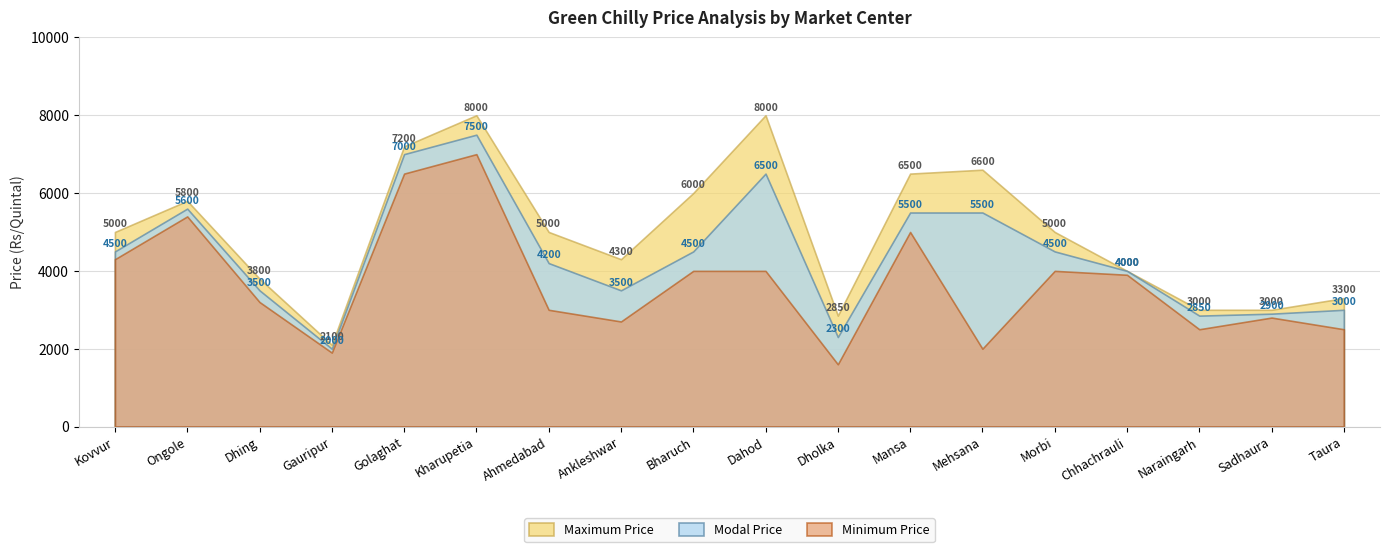

Which category has the lowest value across all series?

Dholka